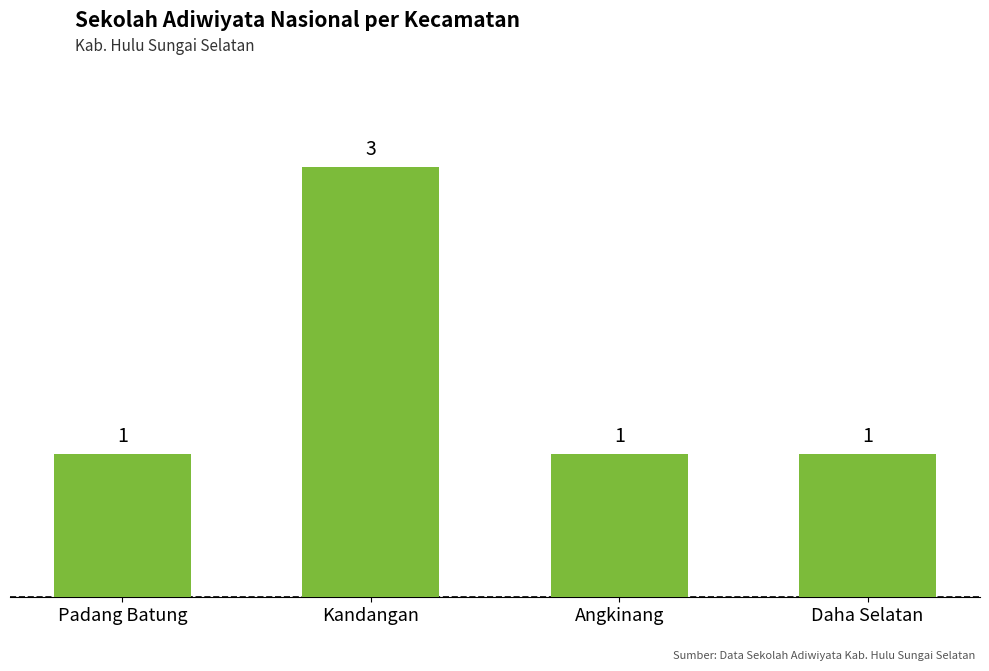

The value at Padang Batung is 1. True or false?

True